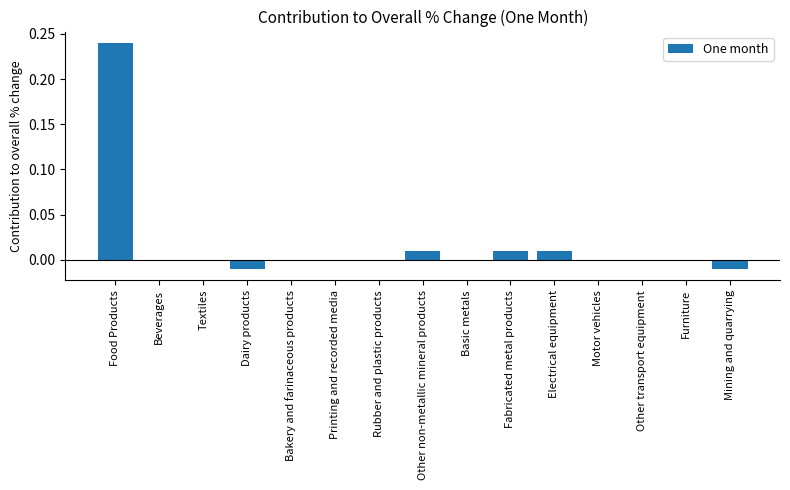

Which label corresponds to the largest value in the chart?

Food Products